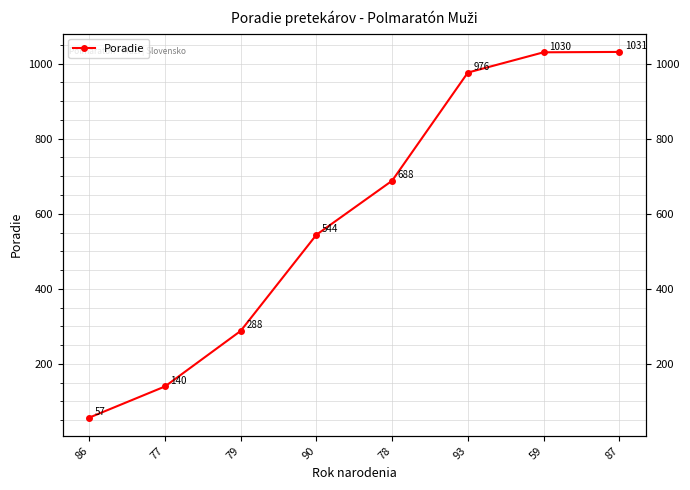

What is the greatest value displayed?

1031